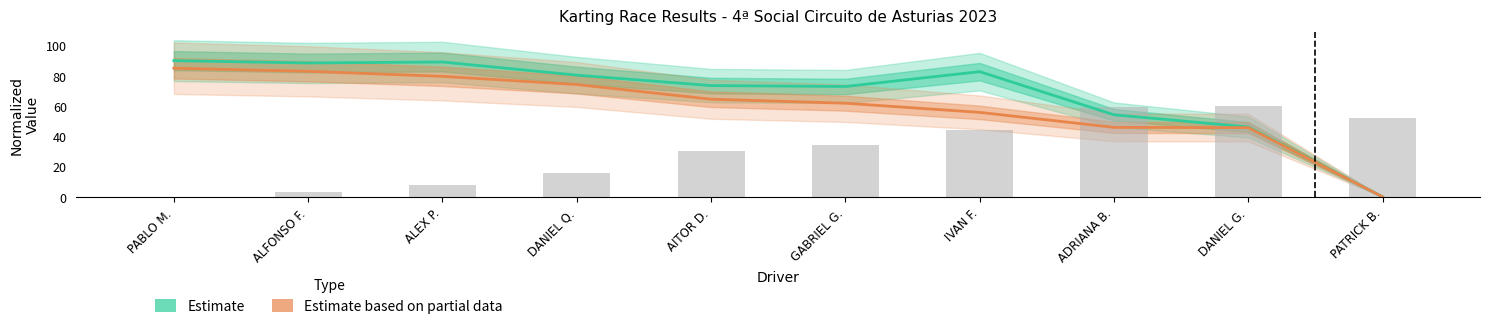

Is it true that Estimate based on partial data equals 29.1 at DANIEL G.?

False